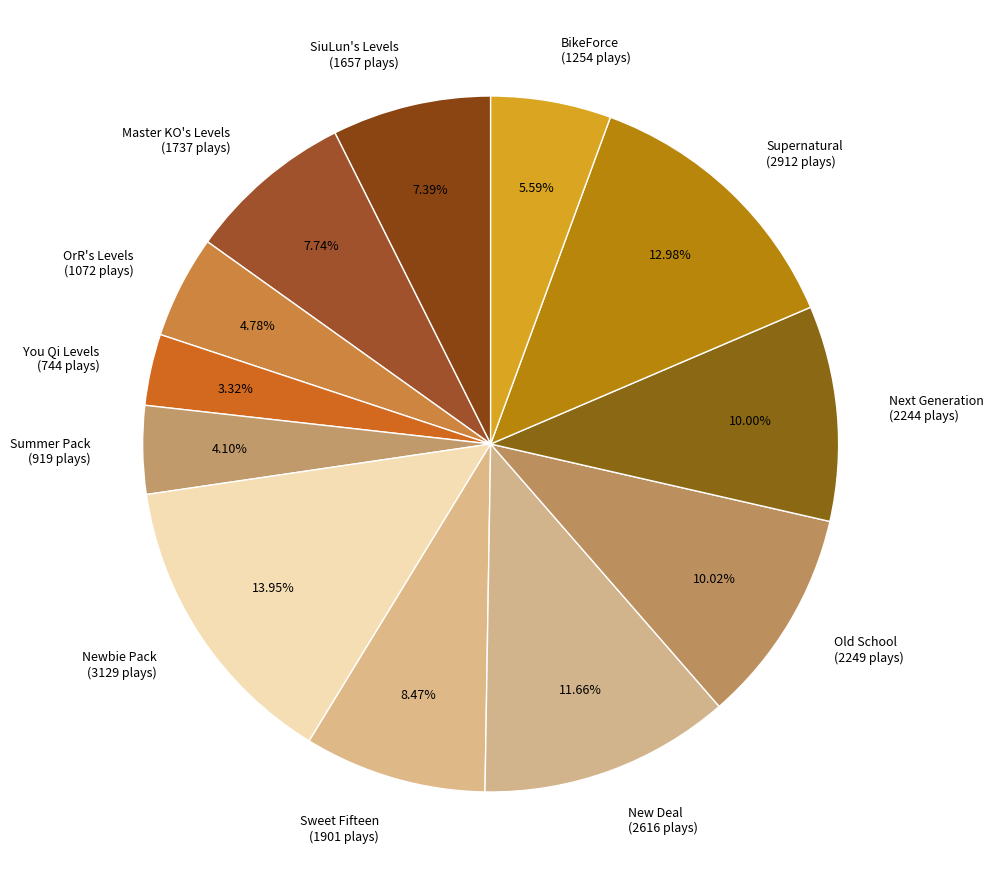

Approximately how many times larger is the value at New Deal (2616 plays) compared to Supernatural (2912 plays)?

0.9